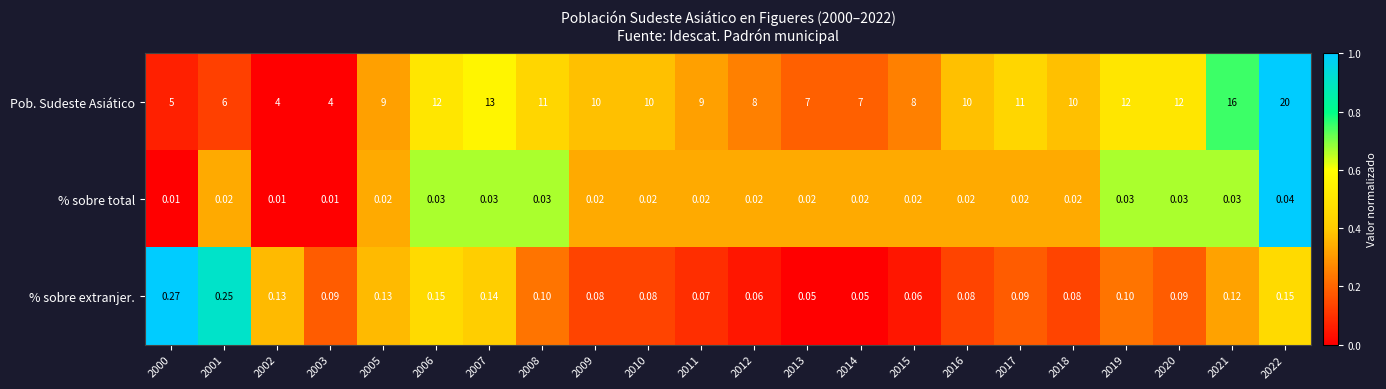

Which series has the widest spread of values?

Pob. Sudeste Asiático